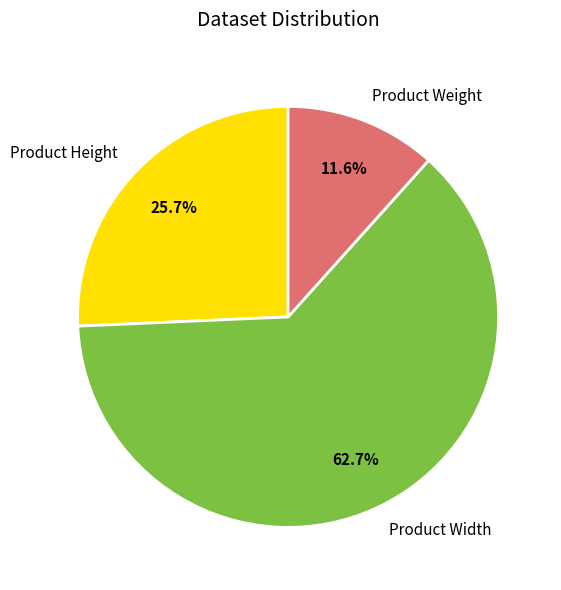

To the nearest percent, what percentage of the pie is Product Height?

26%